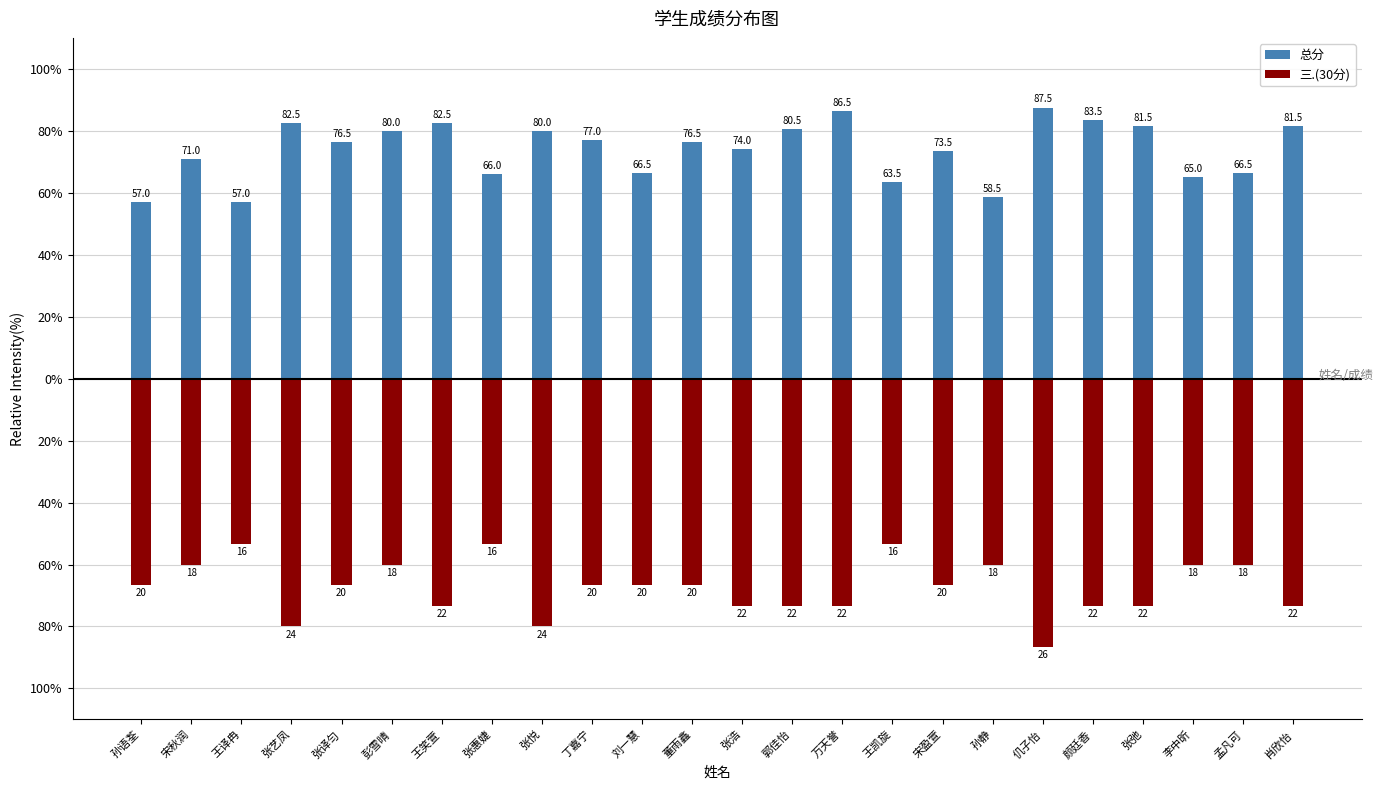

Which series has the largest total across all categories?

总分